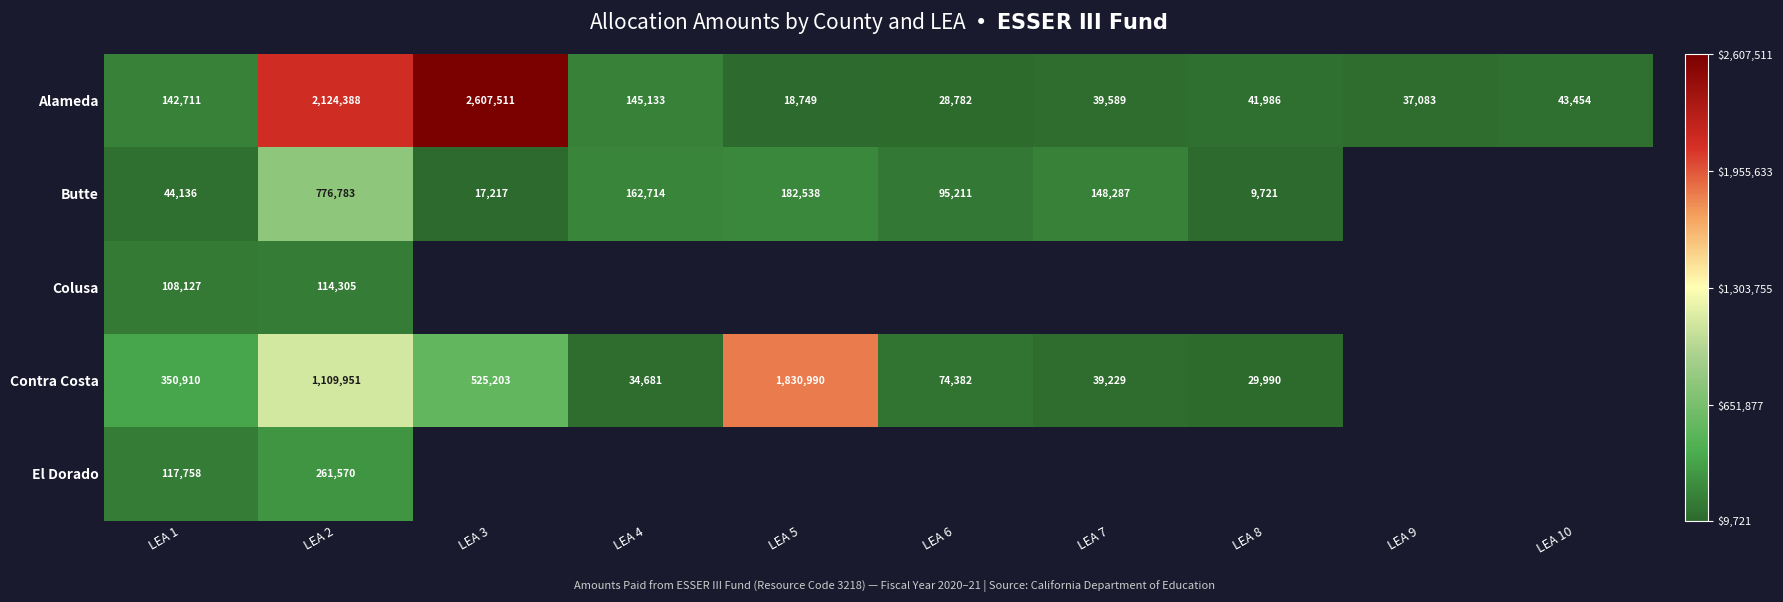

What is the minimum value for Alameda?

18749